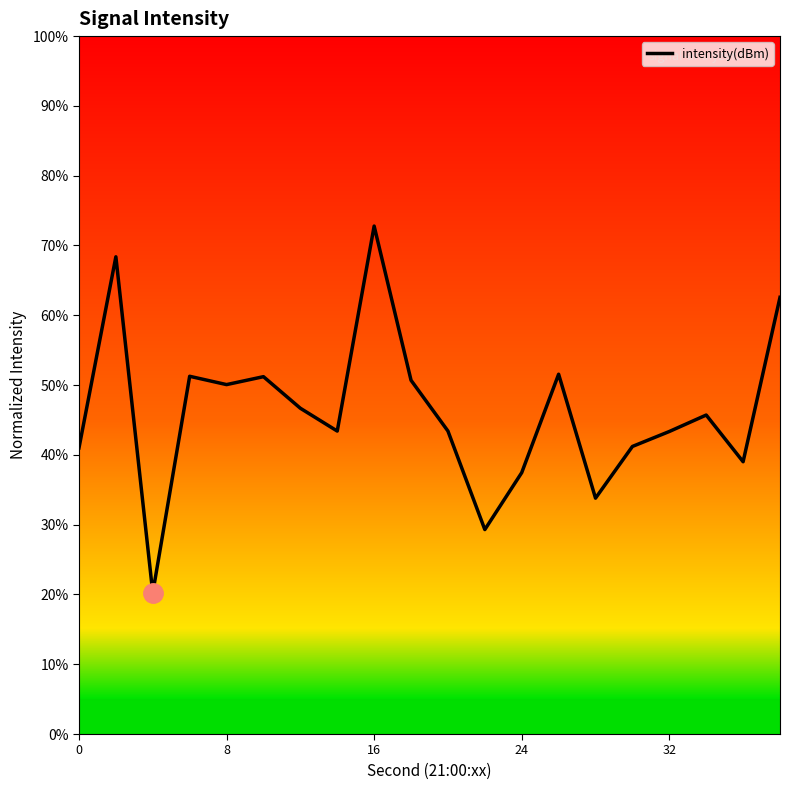

What is the difference between the second highest and minimum values?

48.2